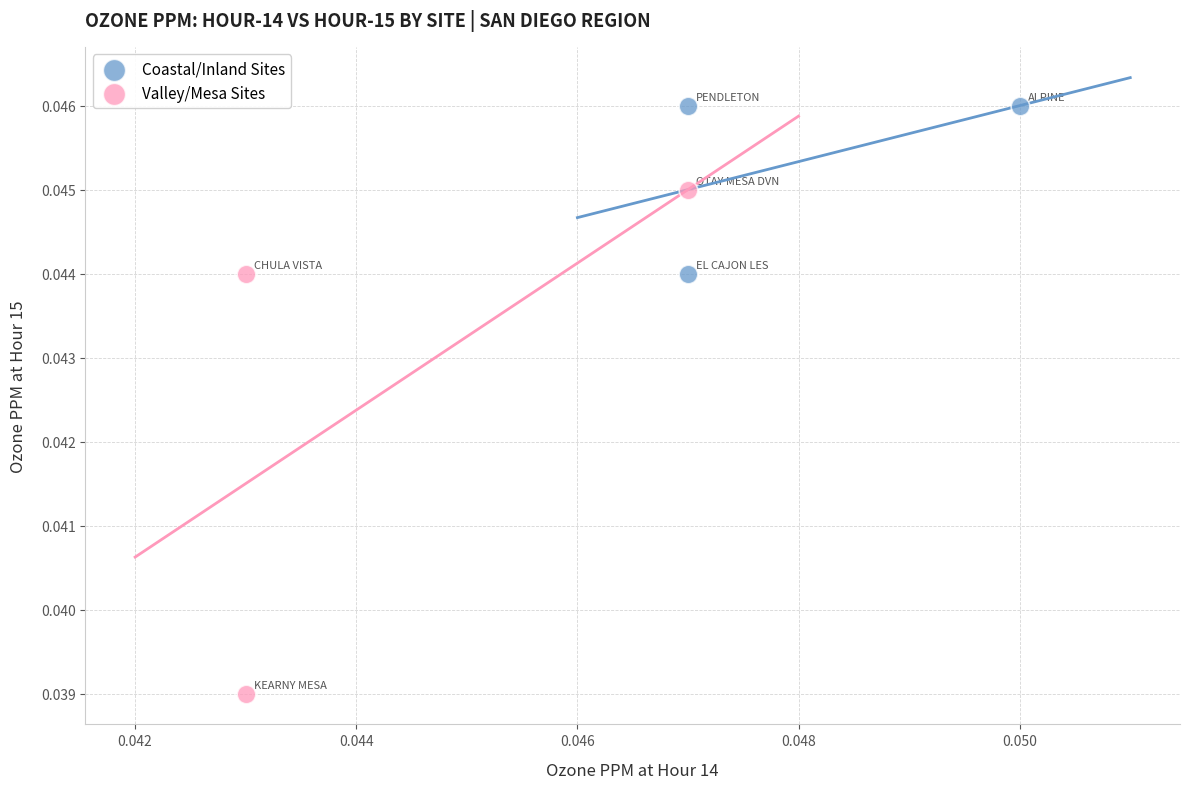

What are all the series names shown in the legend?

Coastal/Inland Sites, Valley/Mesa Sites